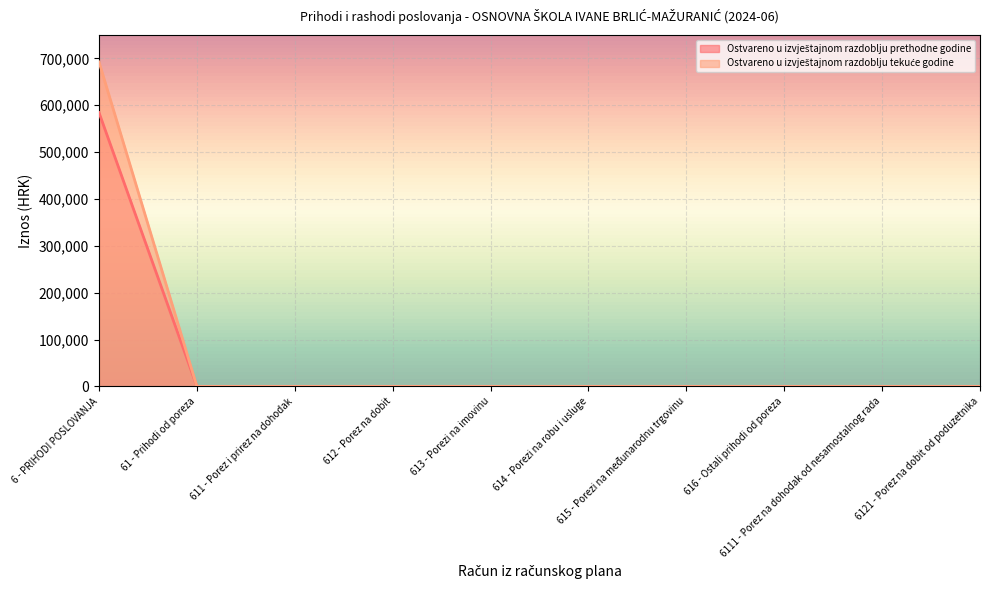

What is the average value of the Ostvareno u izvještajnom razdoblju prethodne godine series?

58417.2